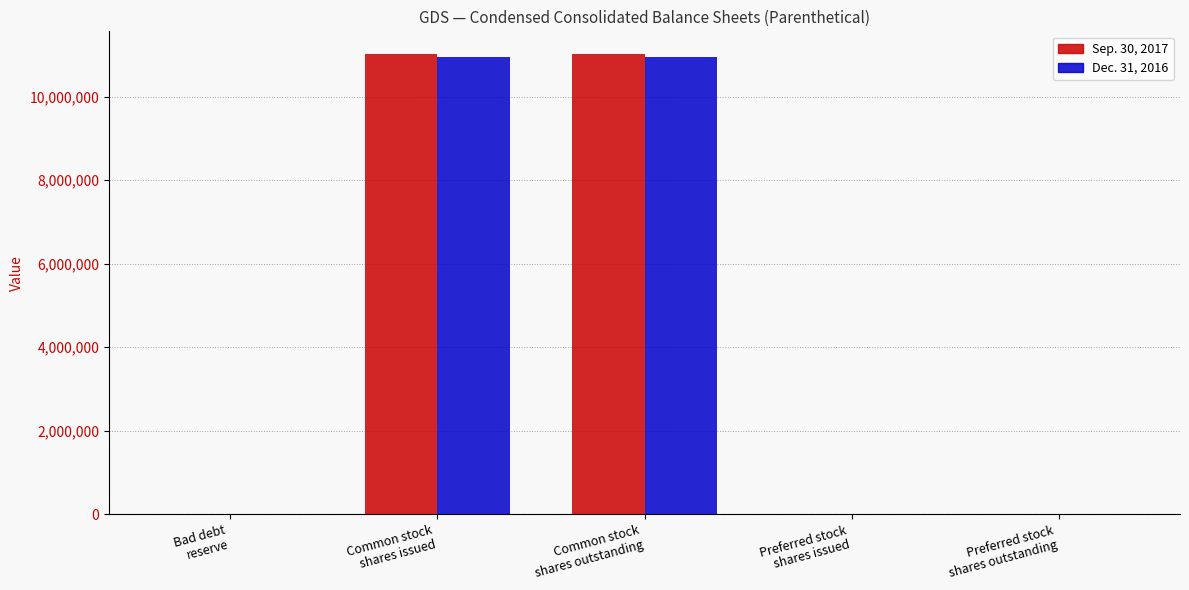

True or false: Dec. 31, 2016 has a value of 38 at Bad debt
reserve.

True